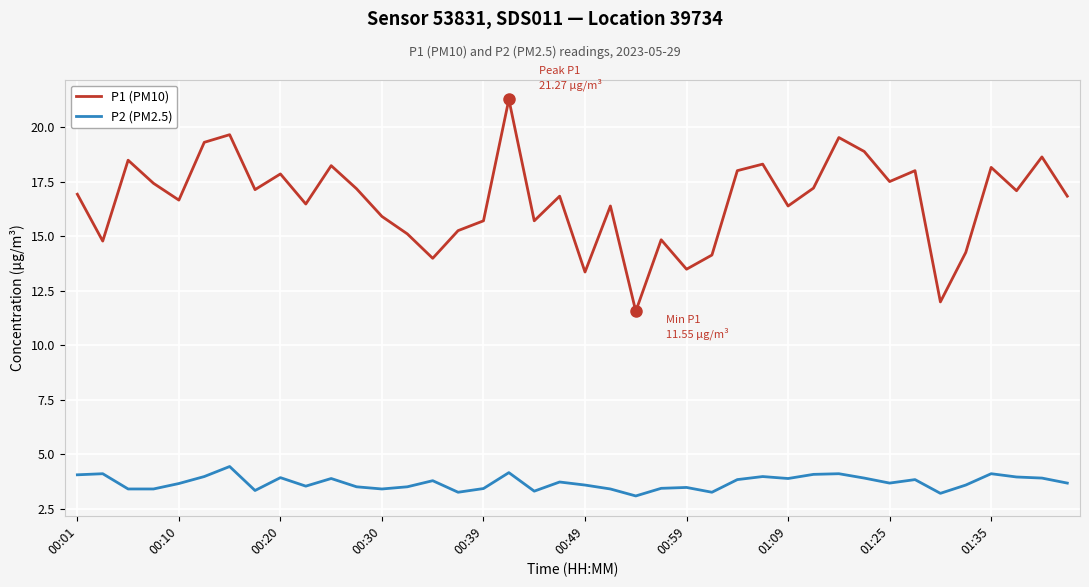

What is the lowest value of the P2 (PM2.5) series?

3.1